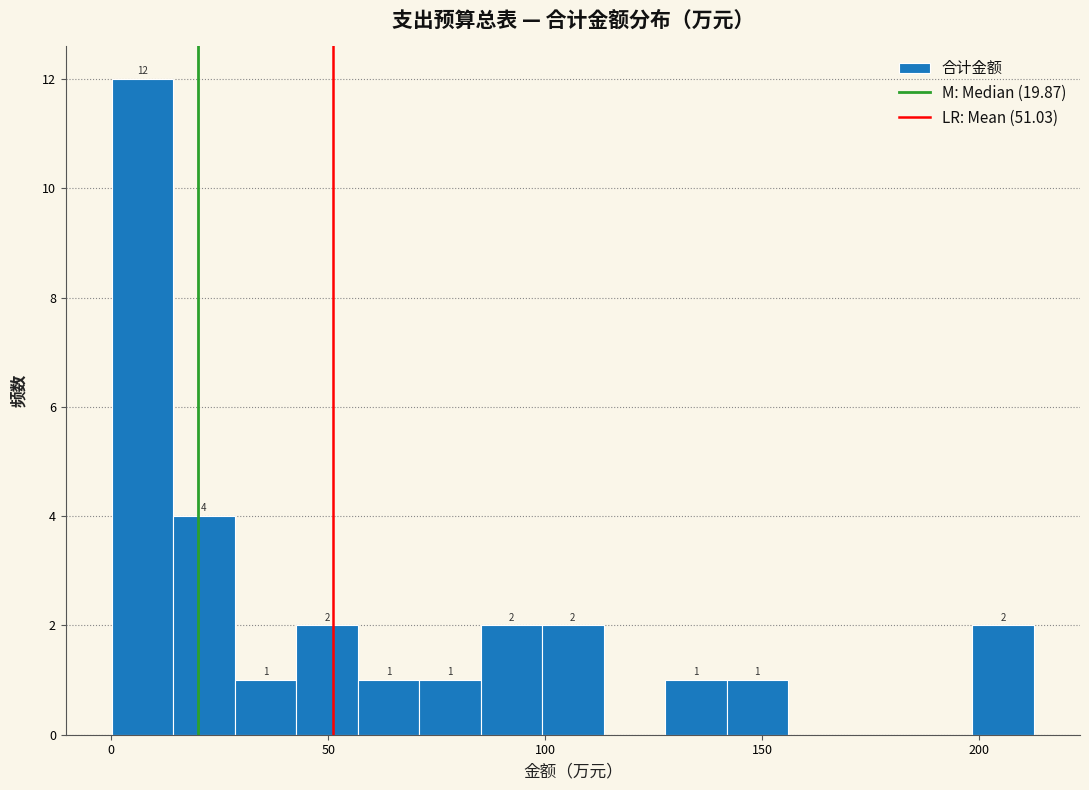

Read against the x-axis, roughly where is the centre of the tallest bar?

5